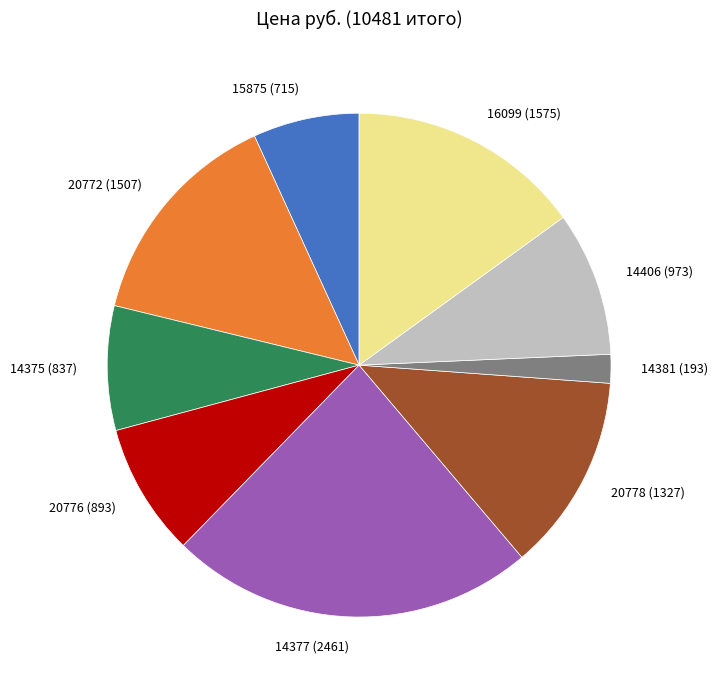

What is the smallest slice in the pie chart?

14381